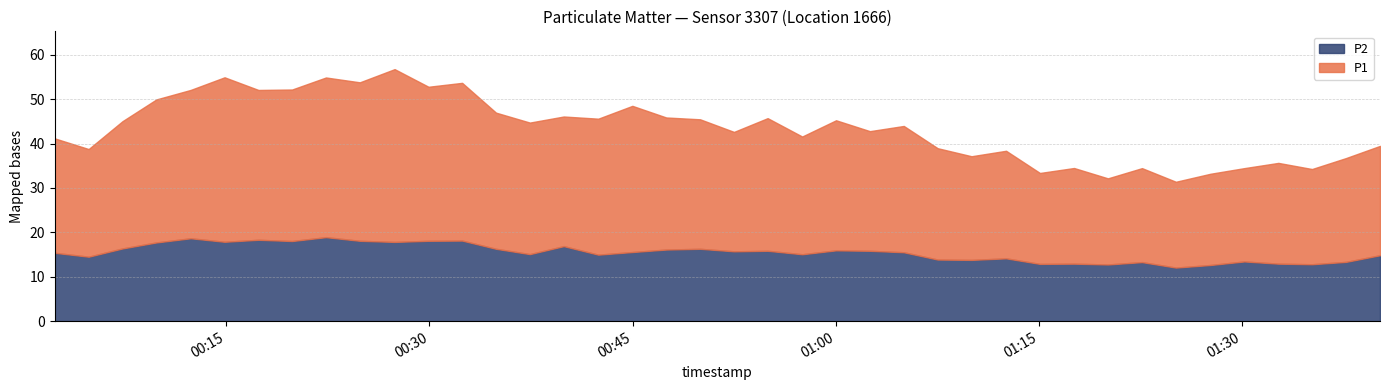

What is the value of the P1 point at the 29th from the left?

24.2